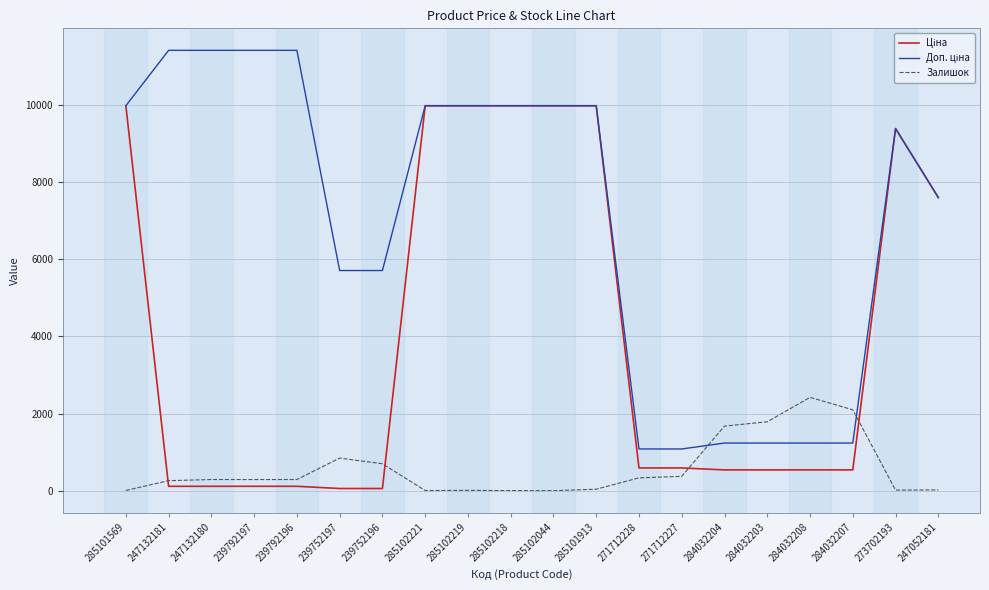

What is the total value across all series at 284032204?

3448.4